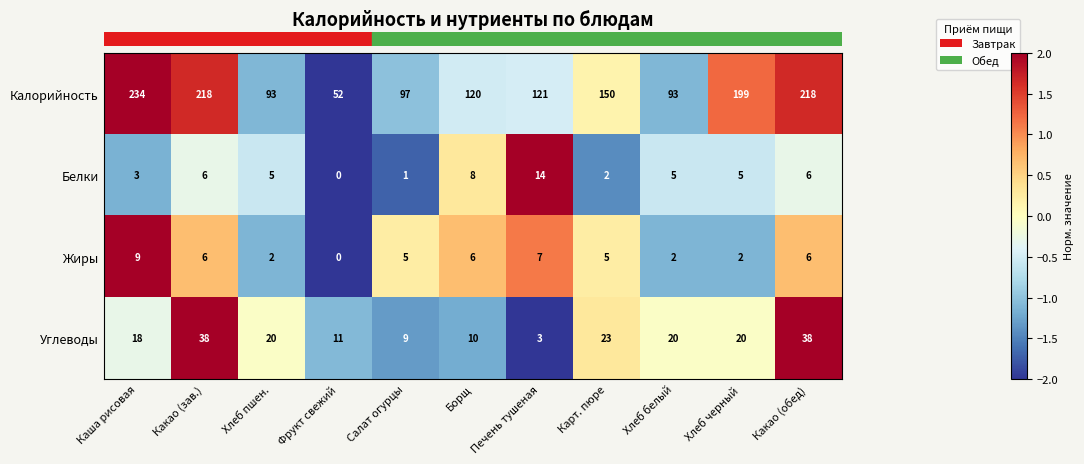

The value of Калорийность at Борщ is 47. True or false?

False